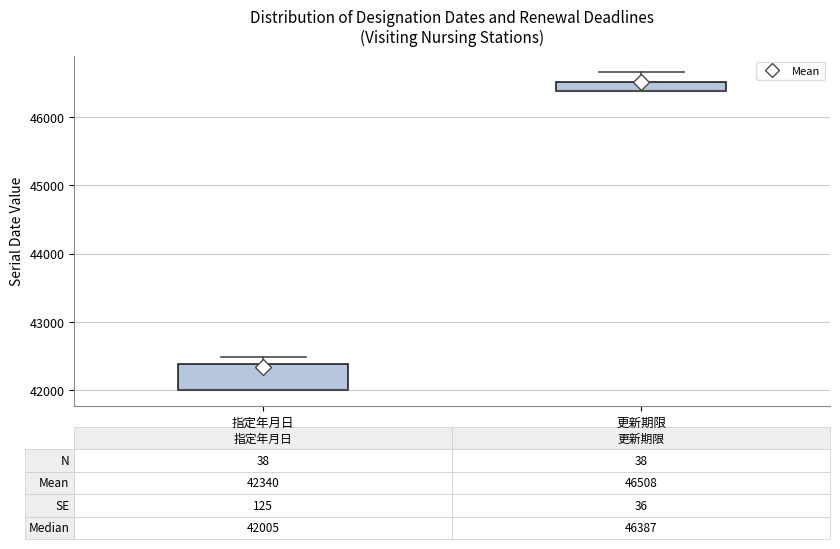

Comparing the boxes themselves (not the whiskers), which one is the tallest?

指定年月日